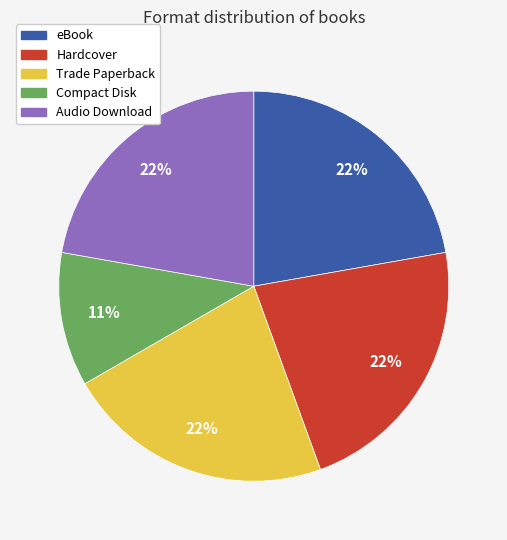

To the nearest percent, what is the difference between the Compact Disk and Audio Download slice percentages?

11%